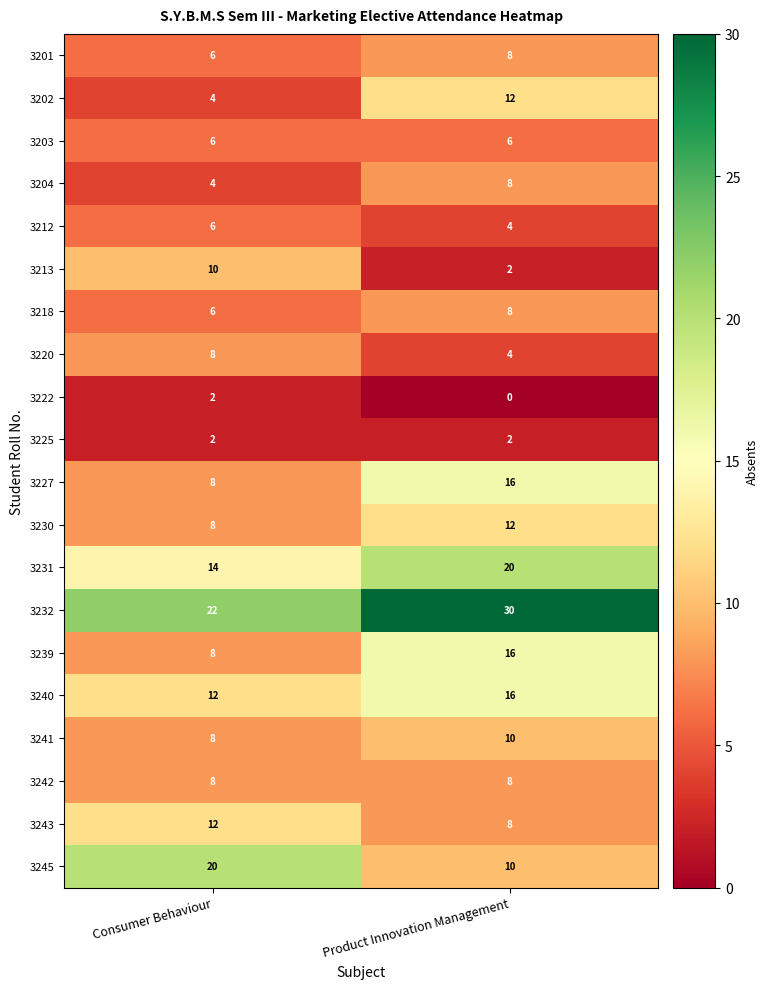

Which category has the highest value across all series?

Product Innovation Management